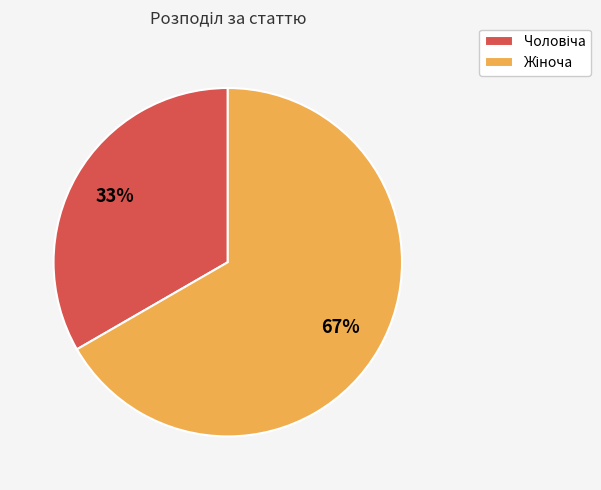

Is there any slice that represents more than half of the pie?

Yes